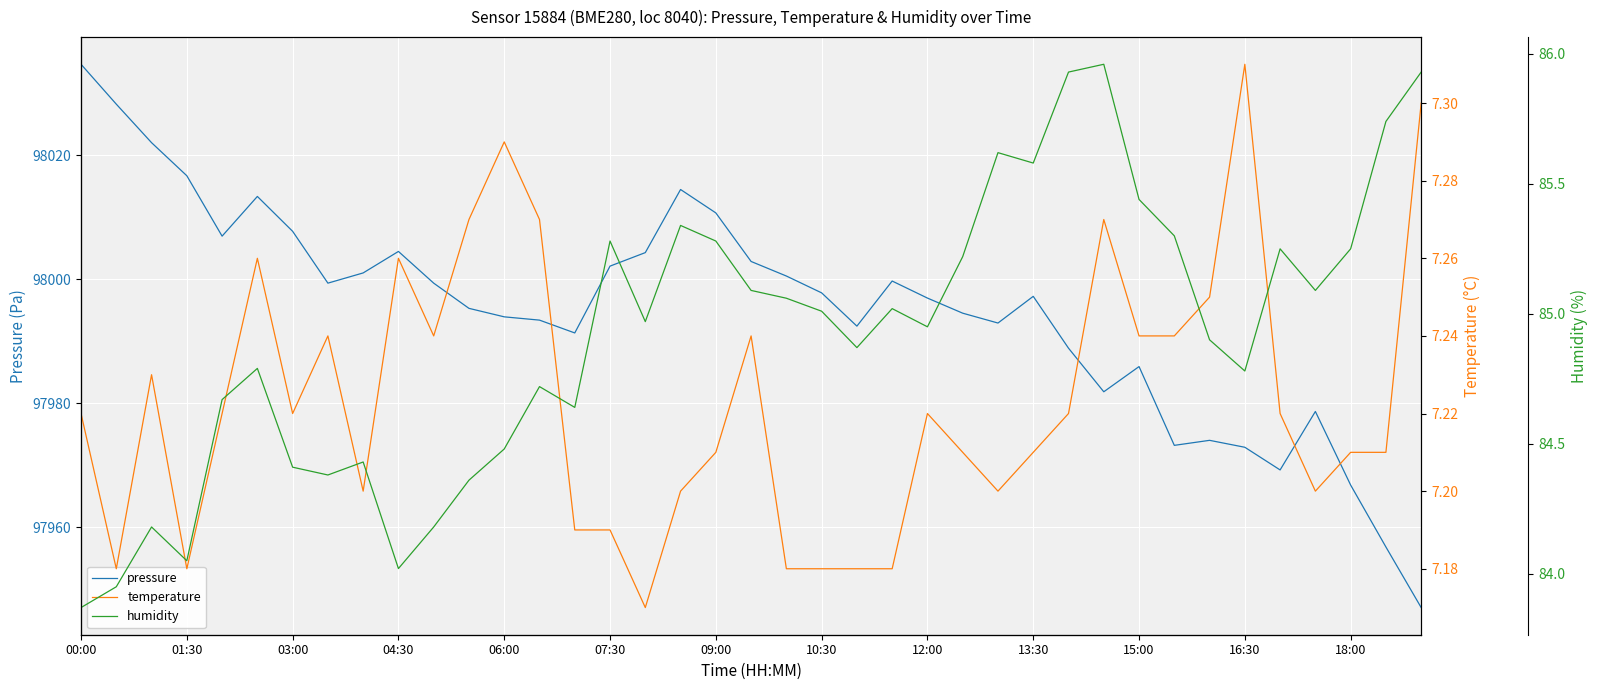

True or false: pressure and humidity intersect in this chart.

False